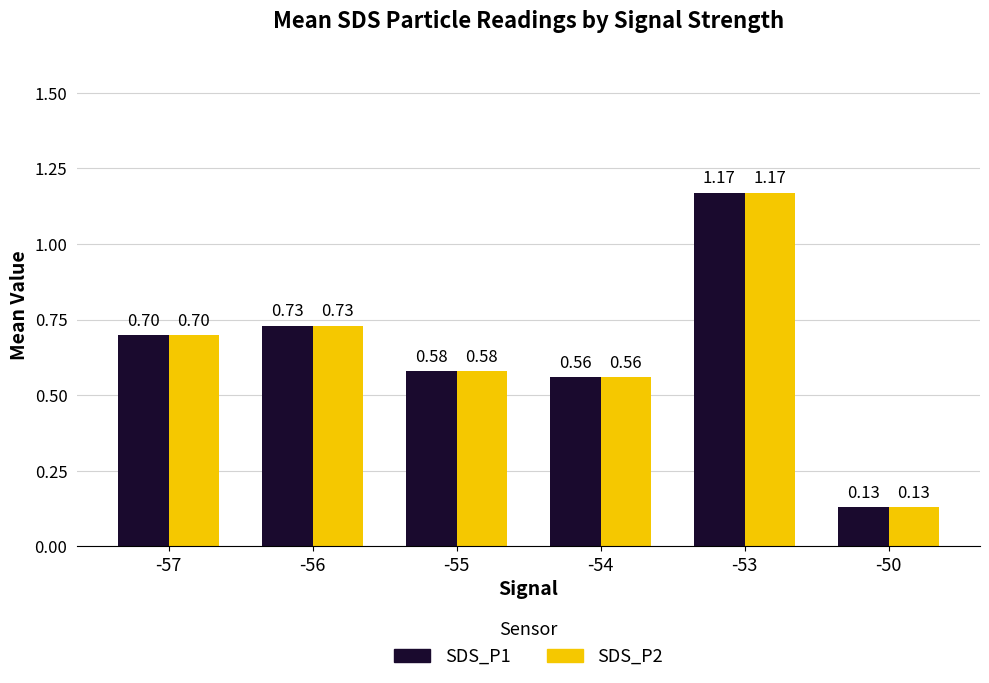

What are all the series names shown in the legend?

SDS_P1, SDS_P2